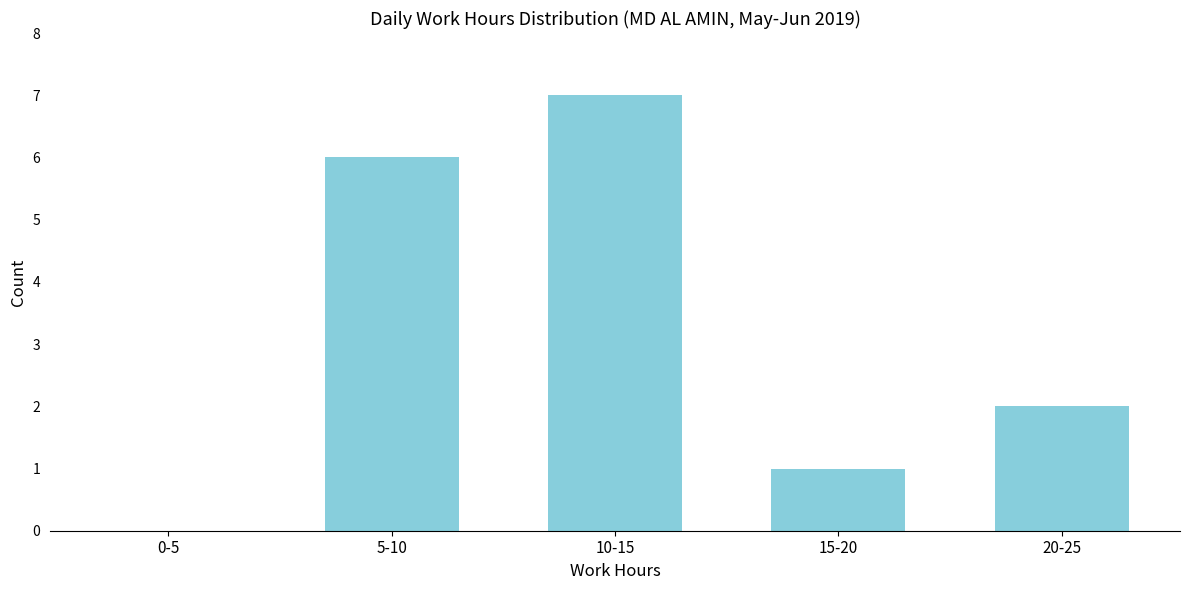

Reading left to right, transcribe all the data shown in this chart.

0-5=0	5-10=6	10-15=7	15-20=1	20-25=2